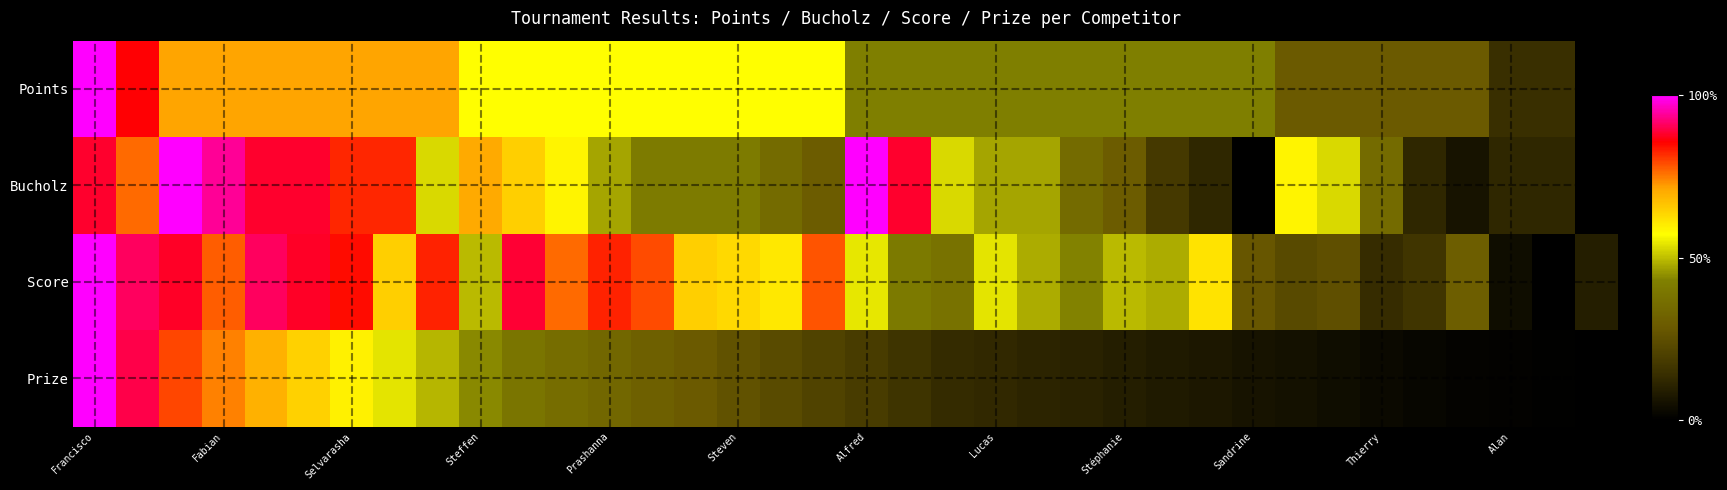

Reading left to right, extract all data points from this chart.

Points: 1.0	0.9	0.7	0.7	0.7	0.7	0.7	0.7	0.7	0.6	0.6	0.6	0.6	0.6	0.6	0.6	0.6	0.6	0.4	0.4	0.4	0.4	0.4	0.4	0.4	0.4	0.4	0.4	0.3	0.3	0.3	0.3	0.3	0.1	0.1	0.0
Bucholz: 0.9	0.8	1.0	0.9	0.9	0.9	0.8	0.8	0.5	0.7	0.6	0.6	0.5	0.4	0.4	0.4	0.4	0.3	1.0	0.9	0.5	0.5	0.5	0.4	0.3	0.2	0.1	0.0	0.6	0.5	0.4	0.1	0.1	0.1	0.1	0.0
Score: 1.0	0.9	0.9	0.8	0.9	0.9	0.8	0.6	0.8	0.5	0.9	0.8	0.8	0.8	0.6	0.6	0.6	0.8	0.5	0.4	0.4	0.5	0.5	0.4	0.5	0.5	0.6	0.3	0.2	0.2	0.1	0.2	0.3	0.0	0.0	0.1
Prize: 1.0	0.9	0.8	0.7	0.7	0.6	0.6	0.5	0.5	0.4	0.4	0.4	0.3	0.3	0.3	0.3	0.2	0.2	0.2	0.2	0.1	0.1	0.1	0.1	0.1	0.1	0.1	0.1	0.1	0.0	0.0	0.0	0.0	0.0	0.0	0.0